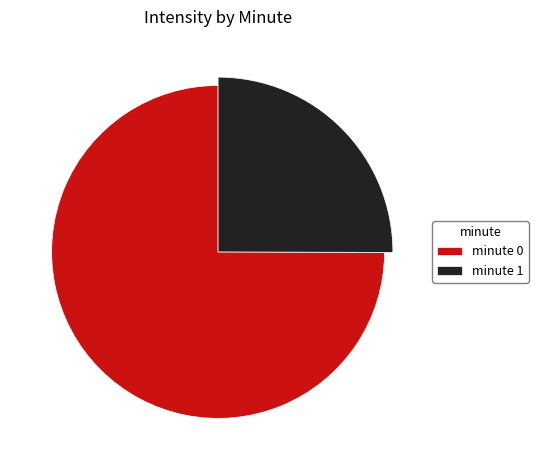

The 10 slice represents 10% of the pie. True or false?

False